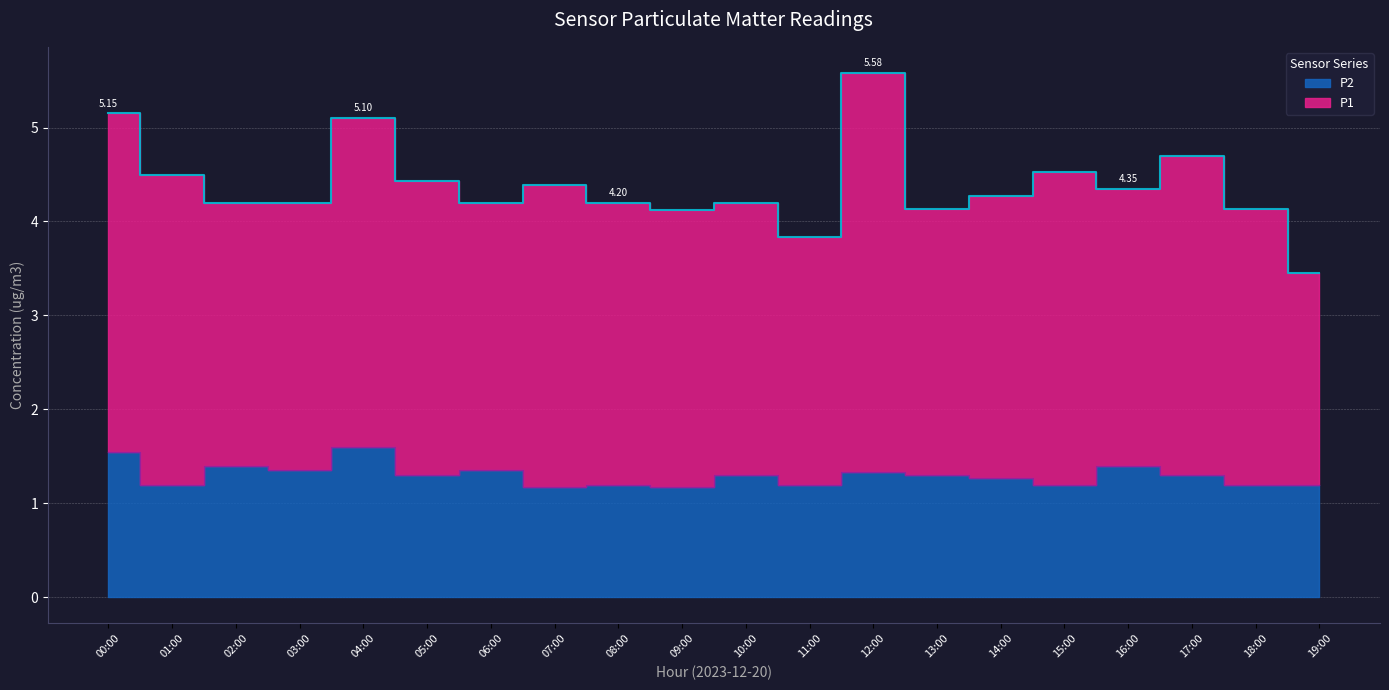

What position from the left is 09:00?

10